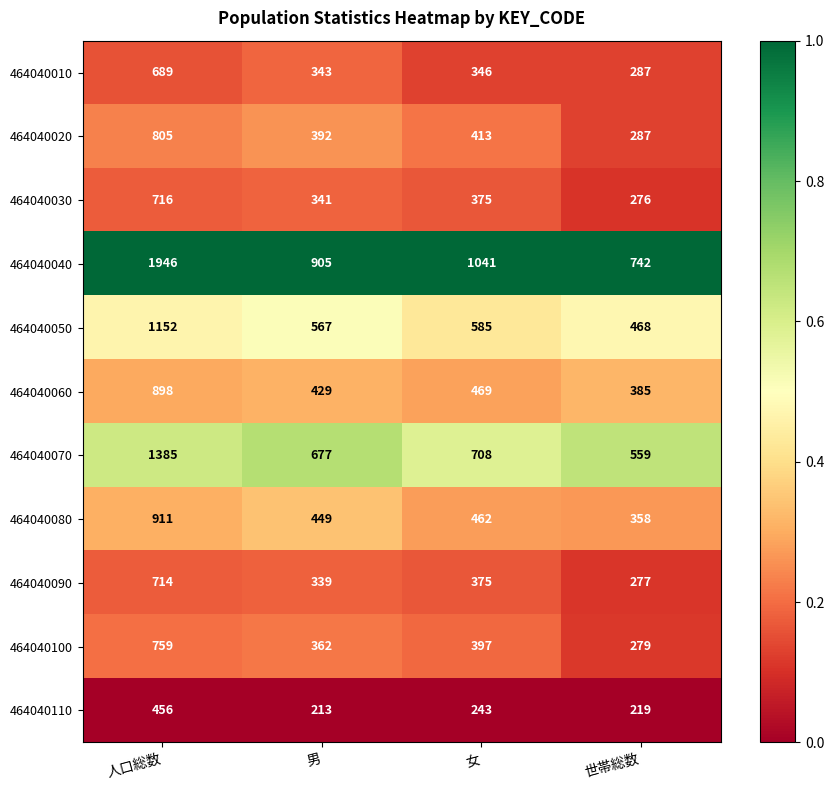

At which category does the chart reach its peak across all series?

人口総数